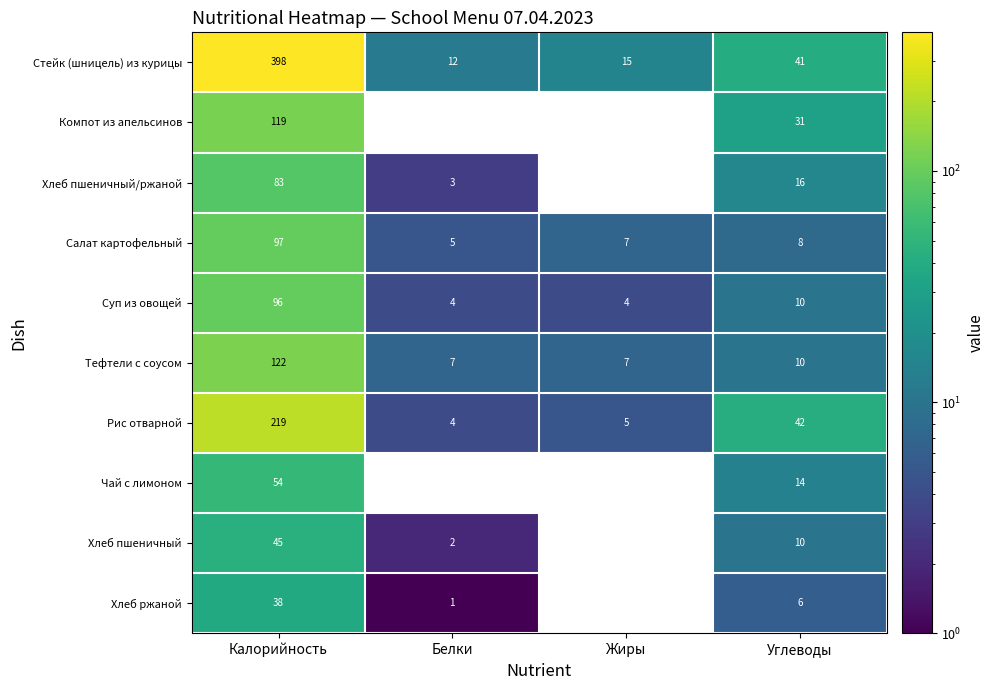

What is the difference between the highest and lowest values at Белки?

12